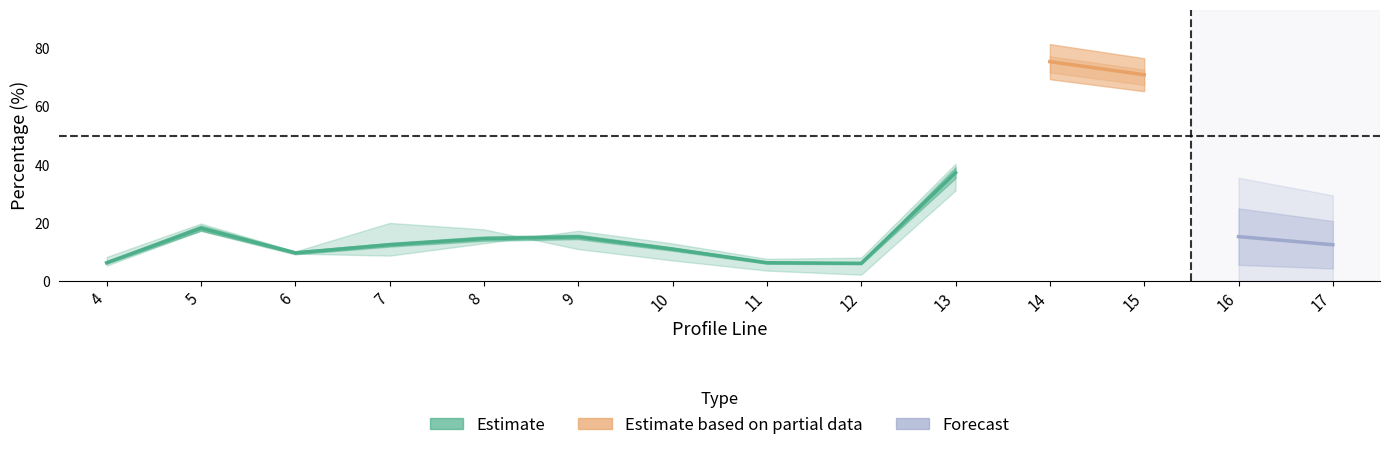

What is the value of the cest point at the 3rd from the left?

10.2